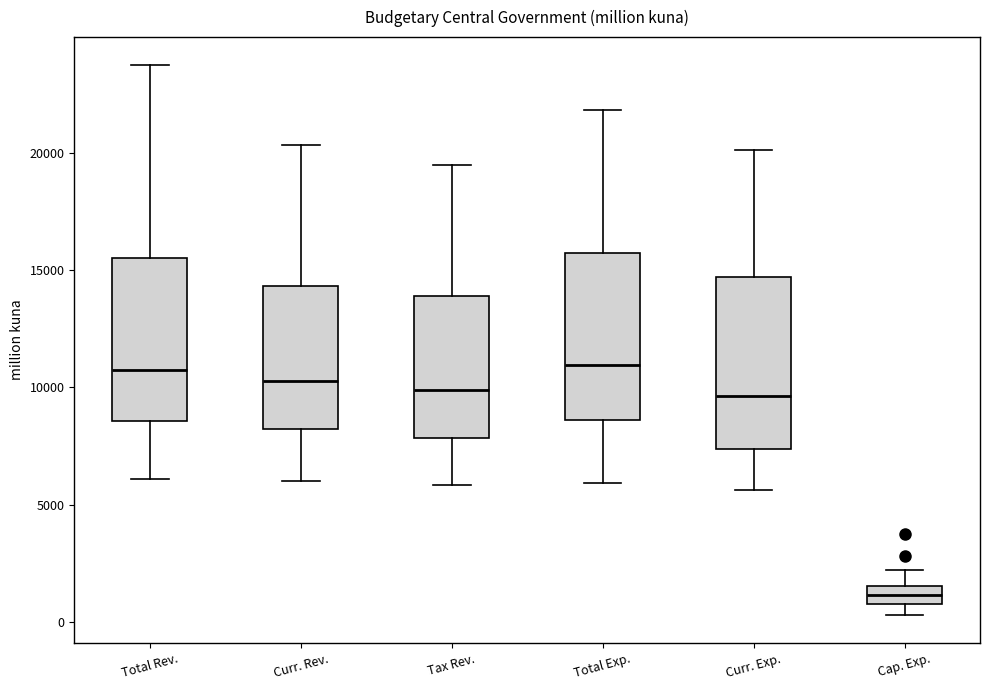

Where does the lower whisker of the box for Curr. Exp. end on the y-axis? The values are not printed on the chart, so give them approximately, as read against the axis.

5500